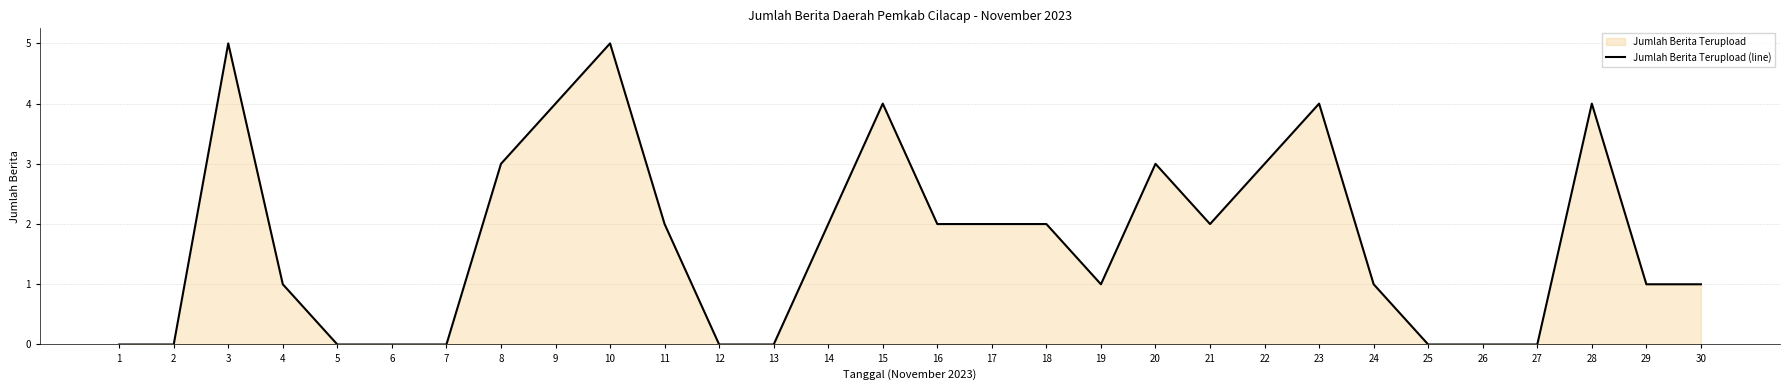

The value at 4 is 1. True or false?

True